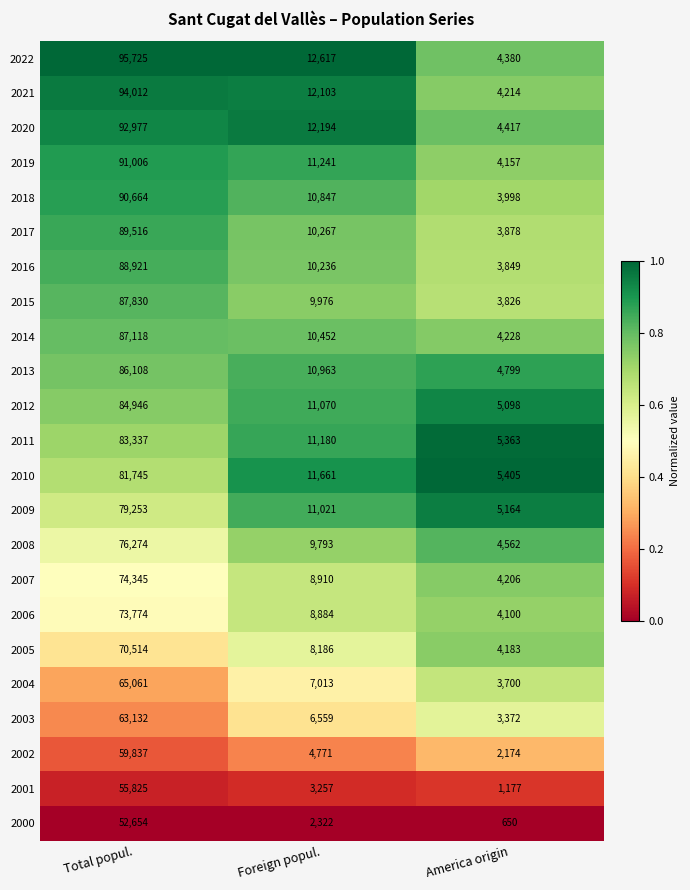

Is it true that 2022 equals 2870 at Foreign popul.?

False